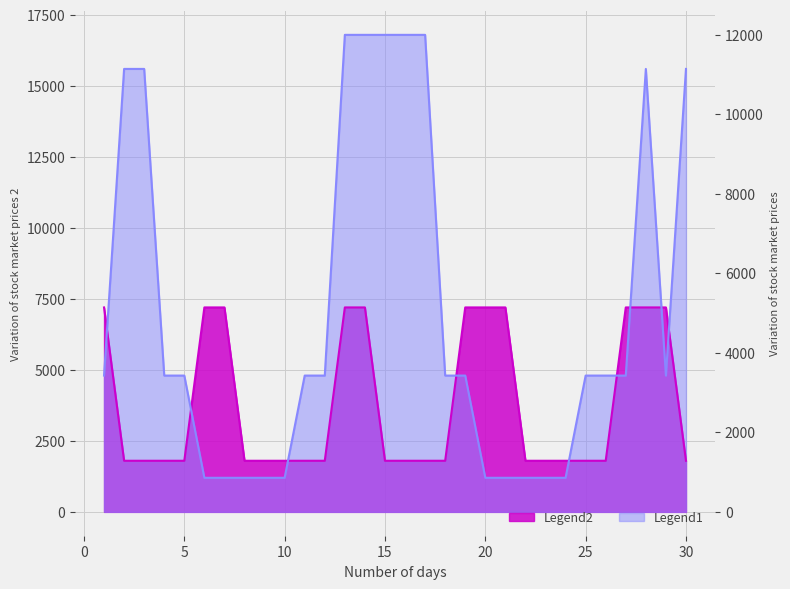

At which label is Legend2 closest to 4500?

1